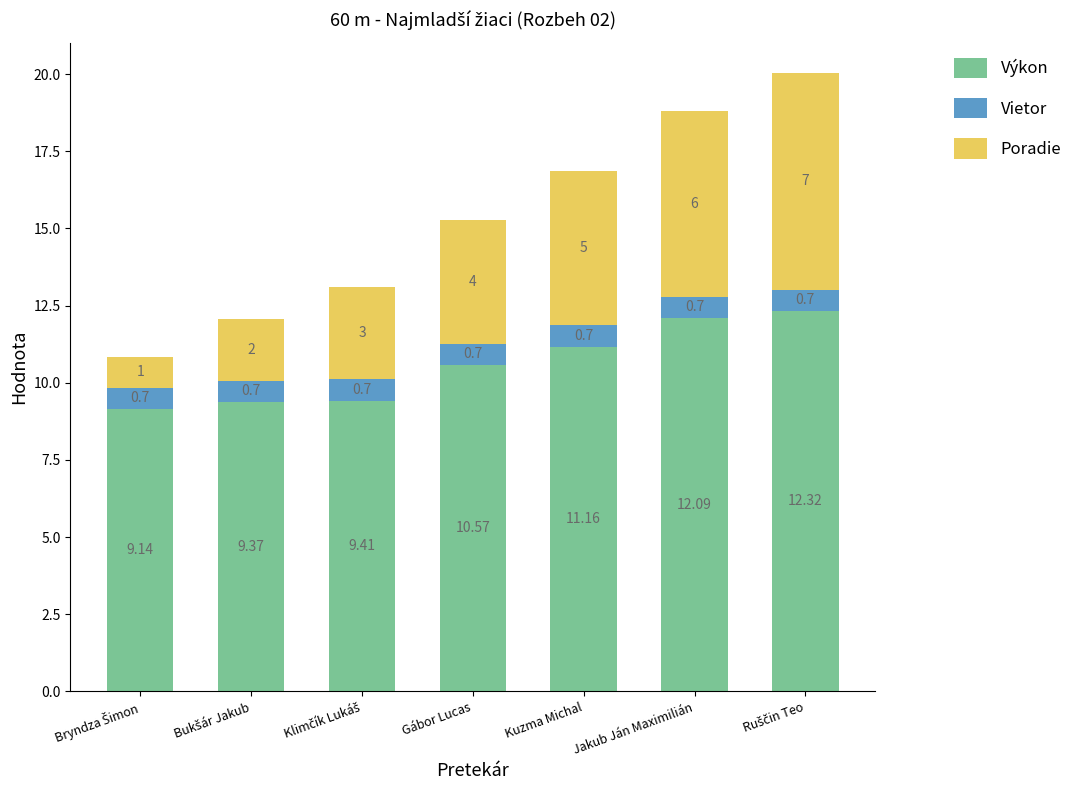

Where is Výkon nearest to the value 10?

Gábor Lucas